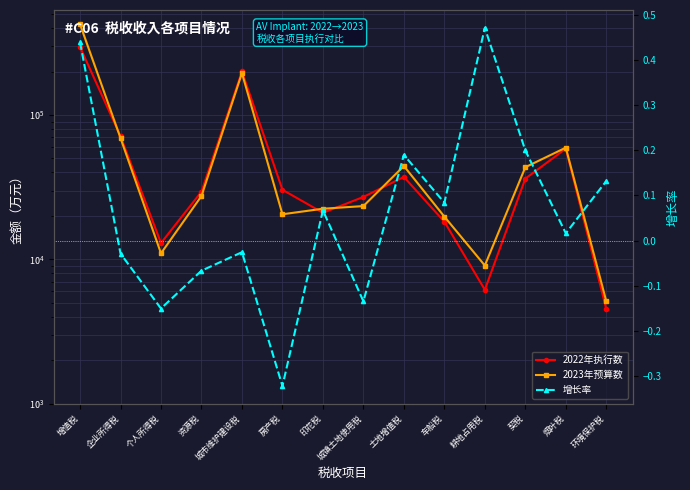

Where do 2022年执行数 and 2023年预算数 first cross each other?

增值税 and 企业所得税